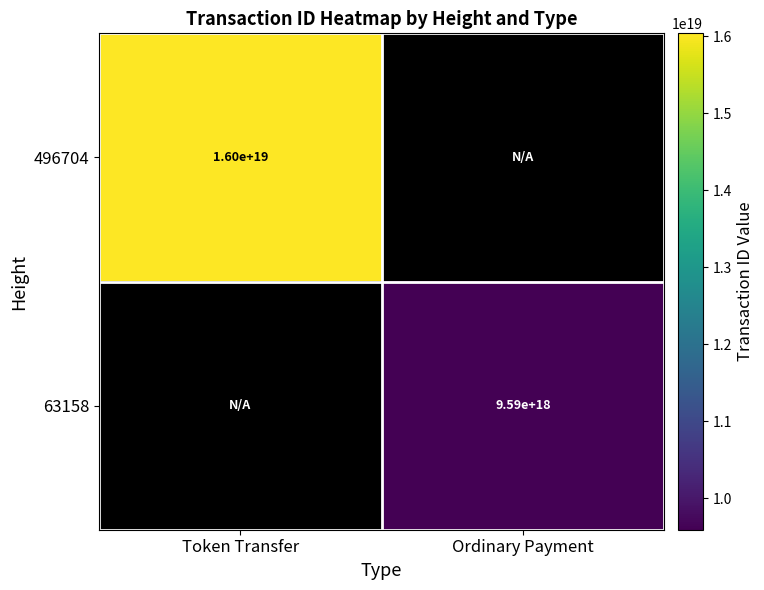

The value of 63158 at Ordinary Payment is 5766303976454325248. True or false?

False